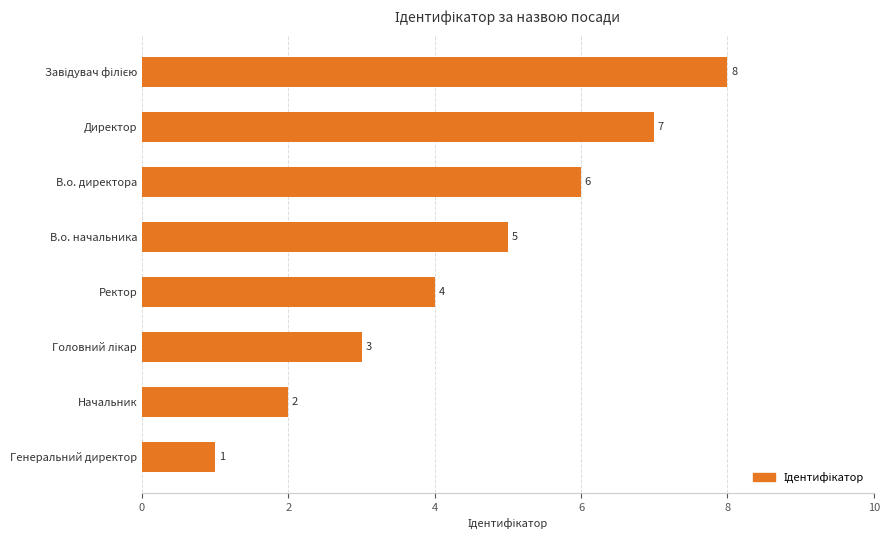

What is the difference between the second highest and minimum values?

6